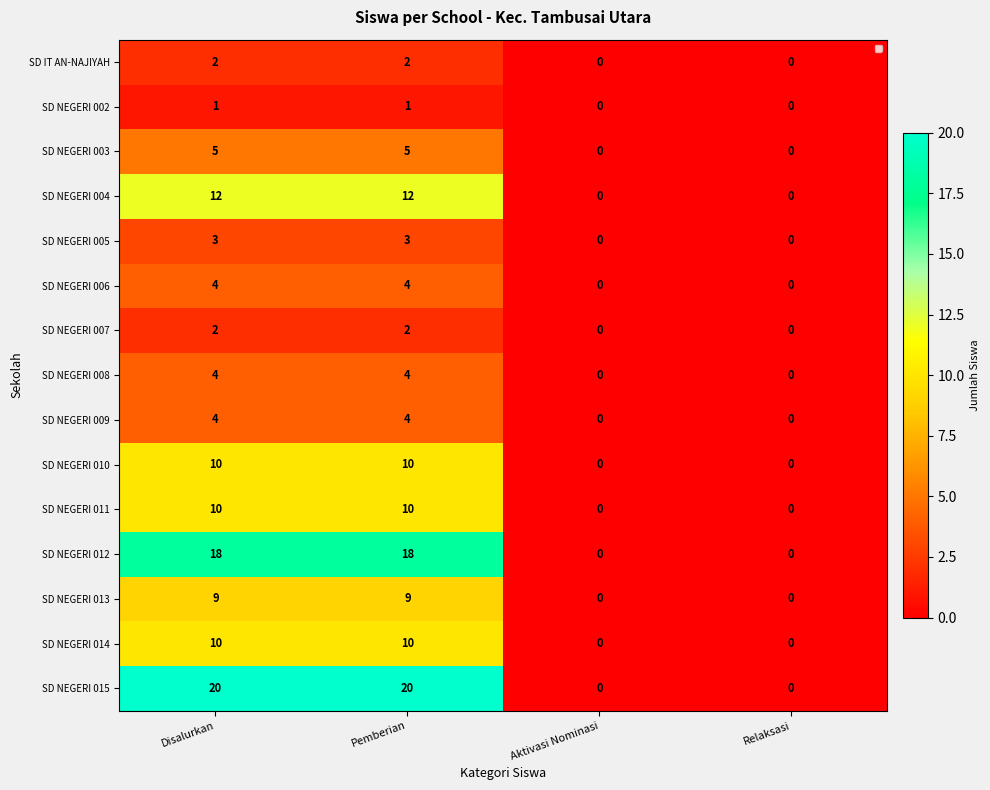

At how many categories does at least one series exceed 17?

2